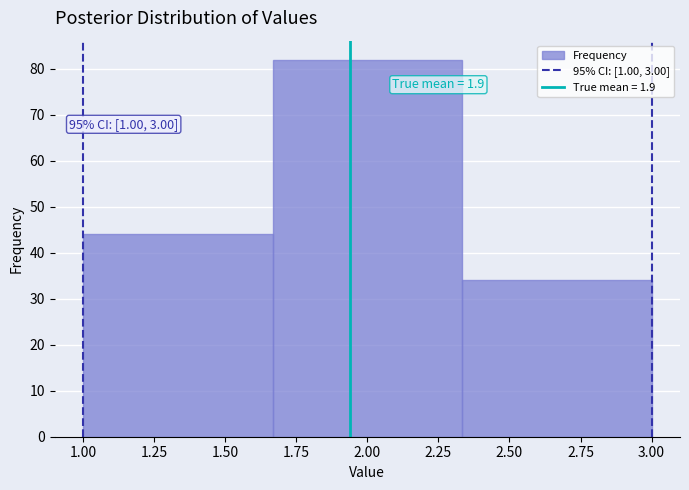

Over which range of the x-axis is the bar tallest?

1.65 to 2.35